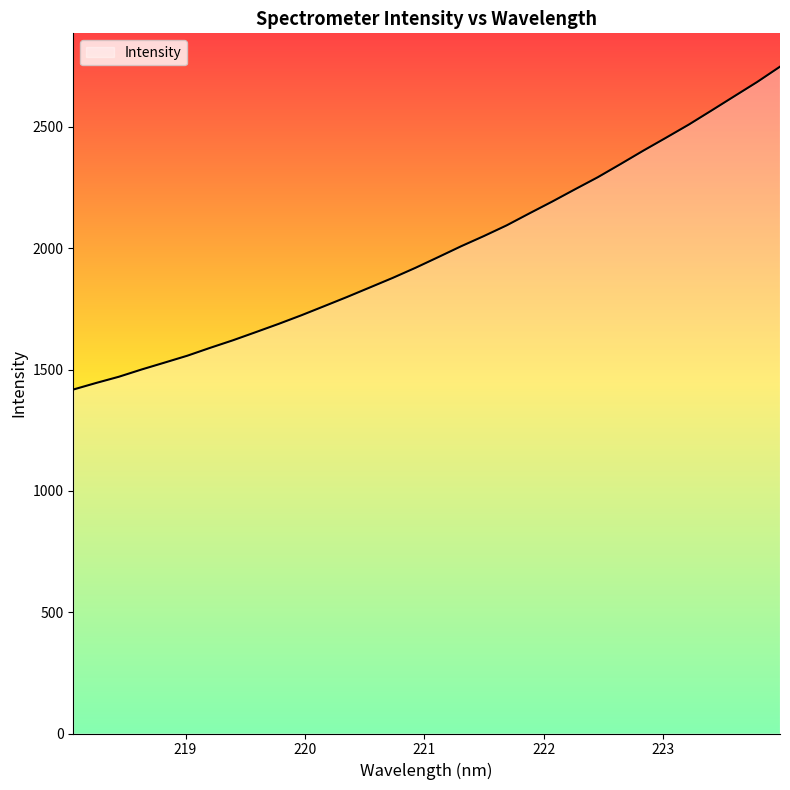

What is the average value?

1991.1